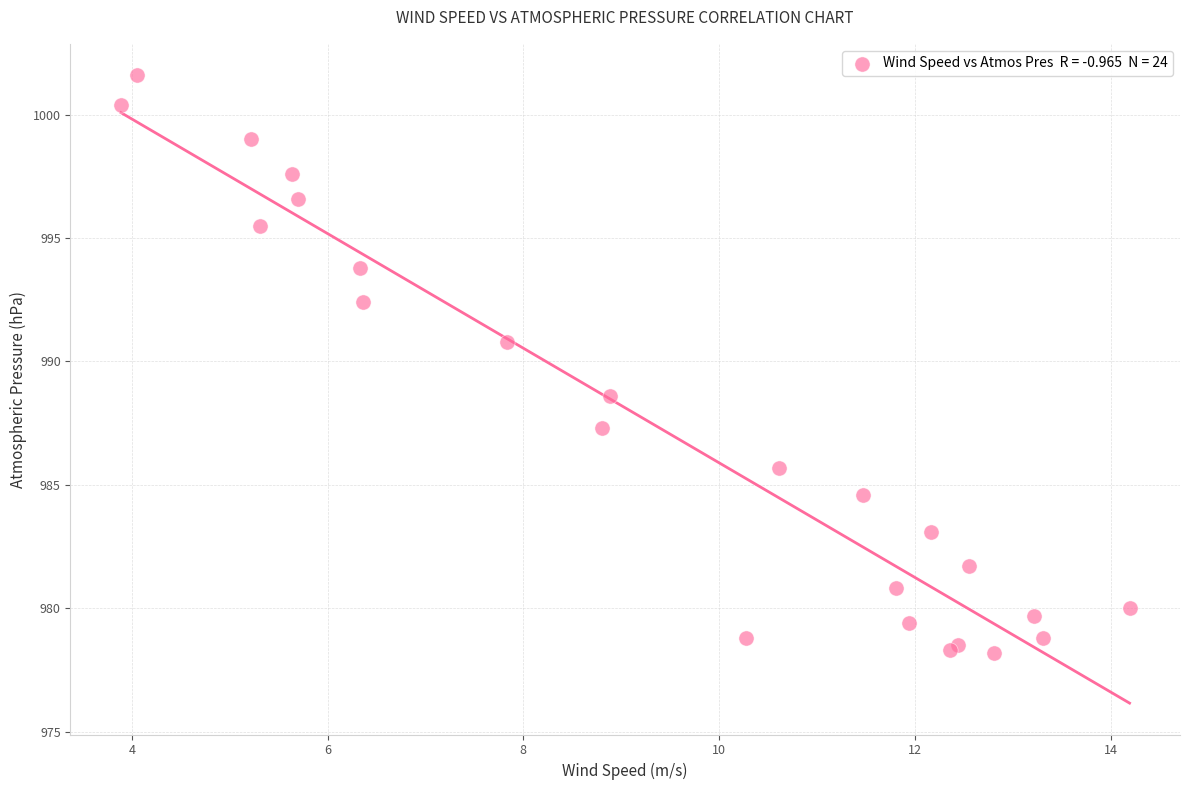

What Y value in the scatter plot is closest to 989?

988.6